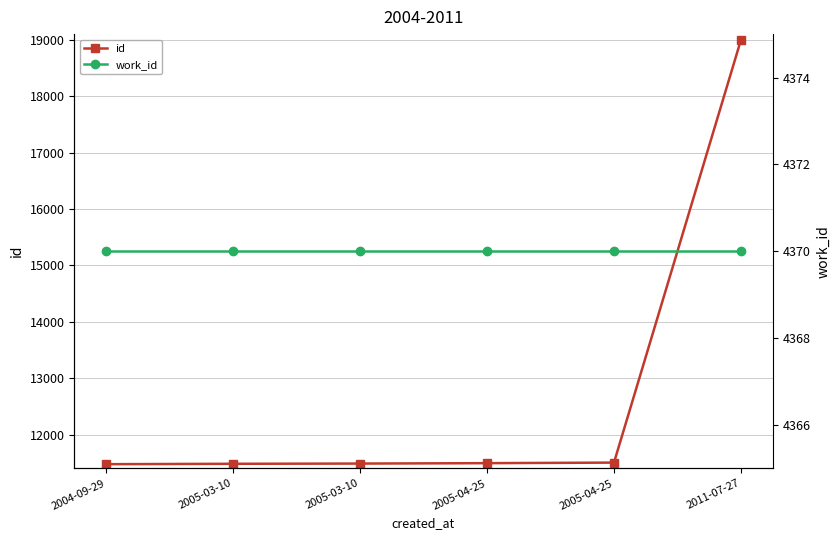

Which series has the largest total across all categories?

id